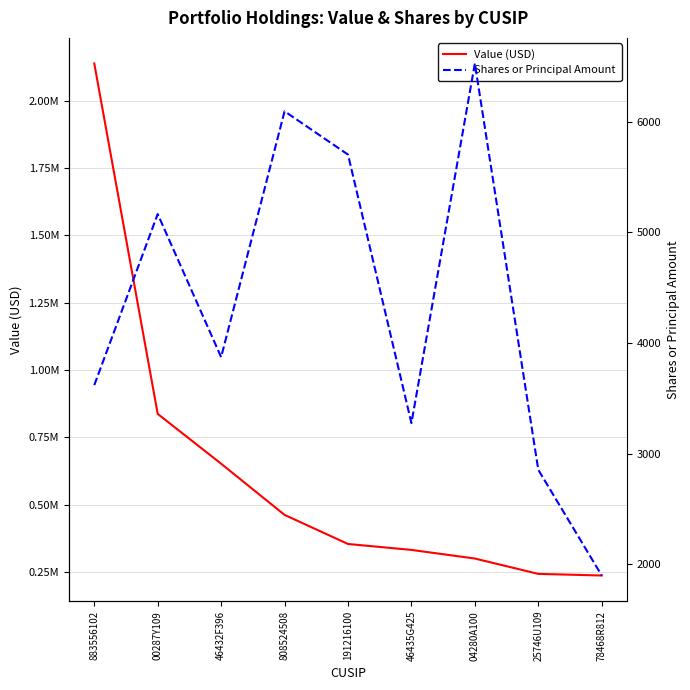

What position from the left is 191216100?

5